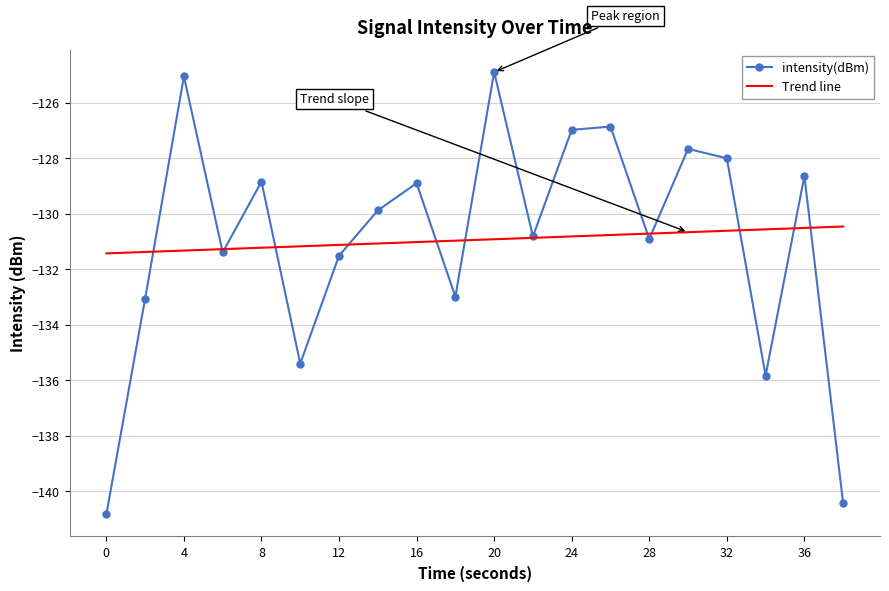

Count the number of categories in the chart.

20